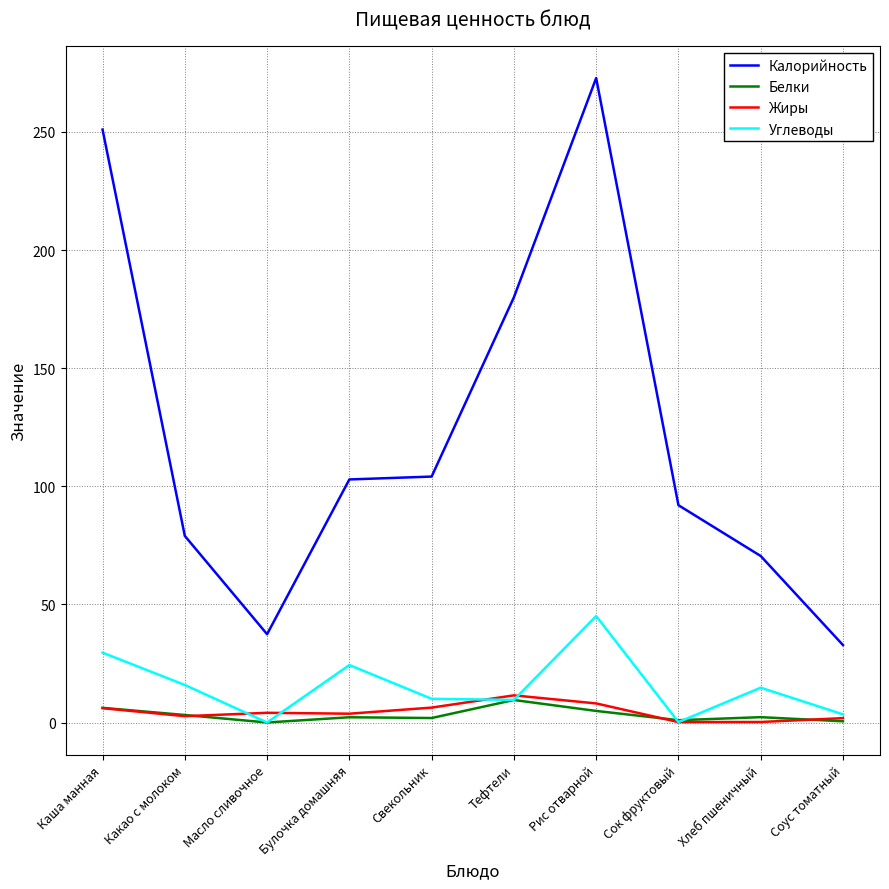

At which category is the sum across all series the highest?

Рис отварной